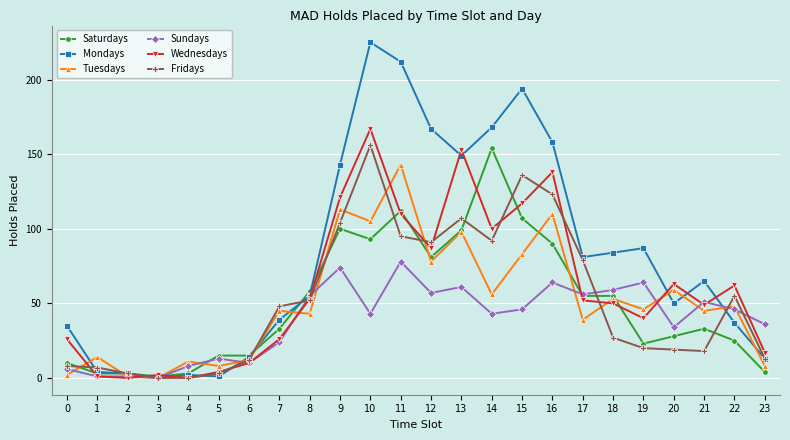

The value of Wednesdays at 13 is 153. True or false?

True